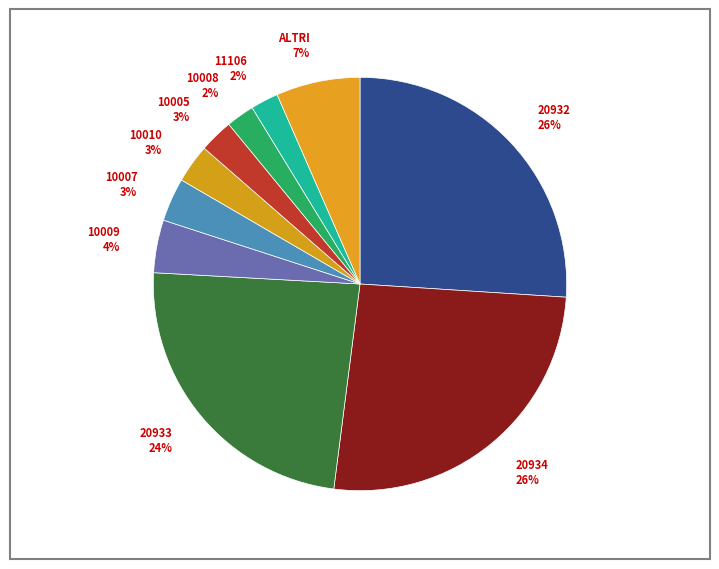

Combined, do 10008 and 20932 account for over 50%?

No